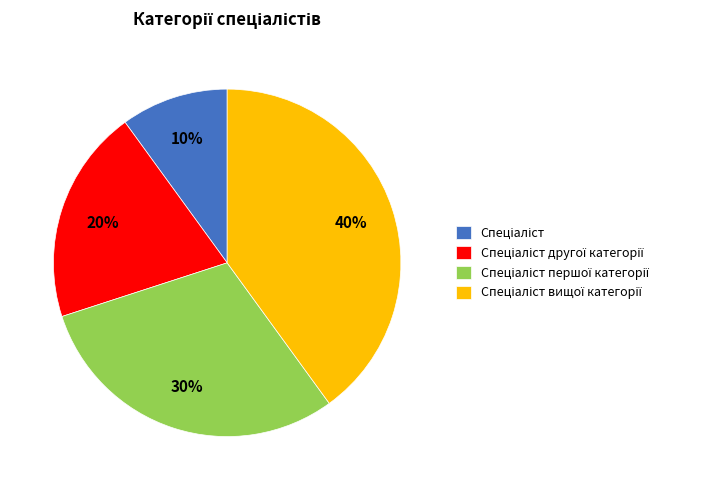

To the nearest percent, what is the average slice percentage?

25%